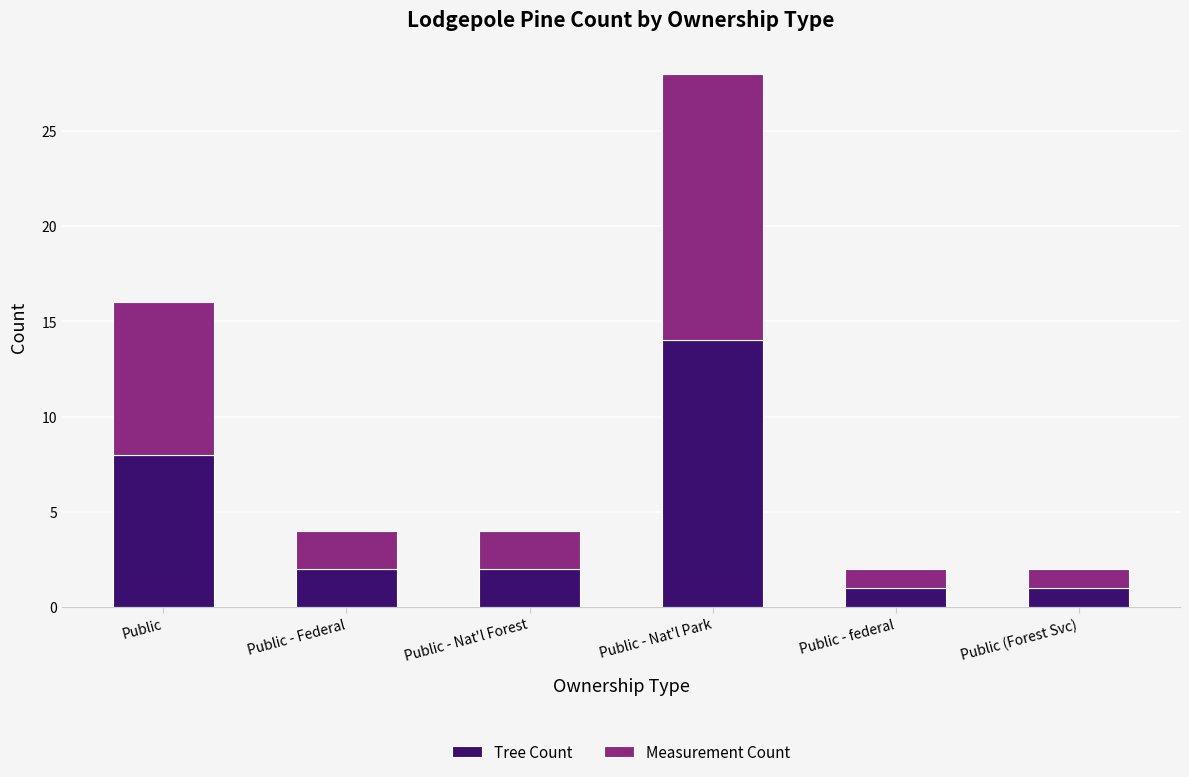

What are all the series names shown in the legend?

Tree Count, Measurement Count